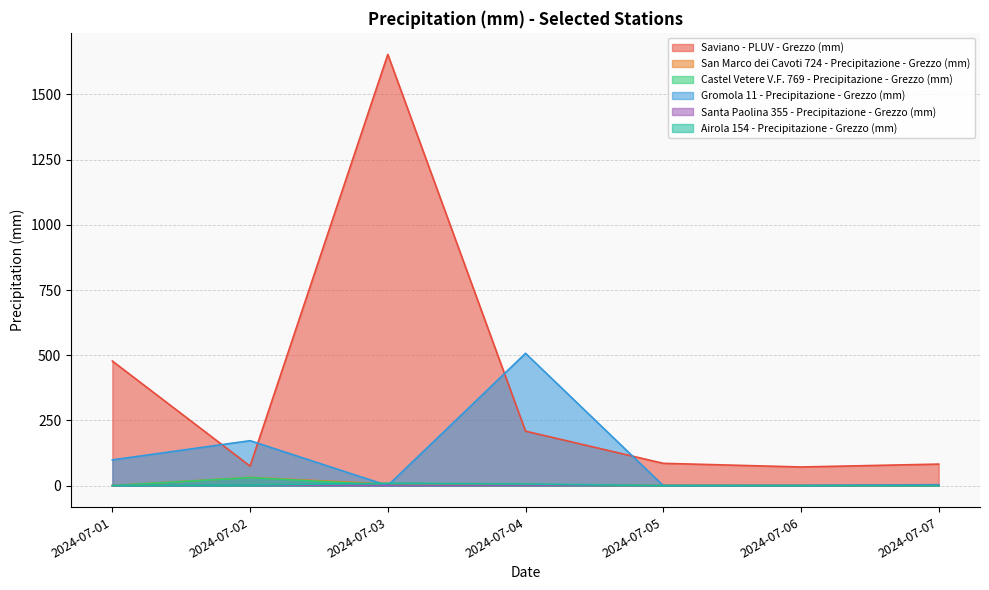

Does the chart have visible grid lines?

Yes